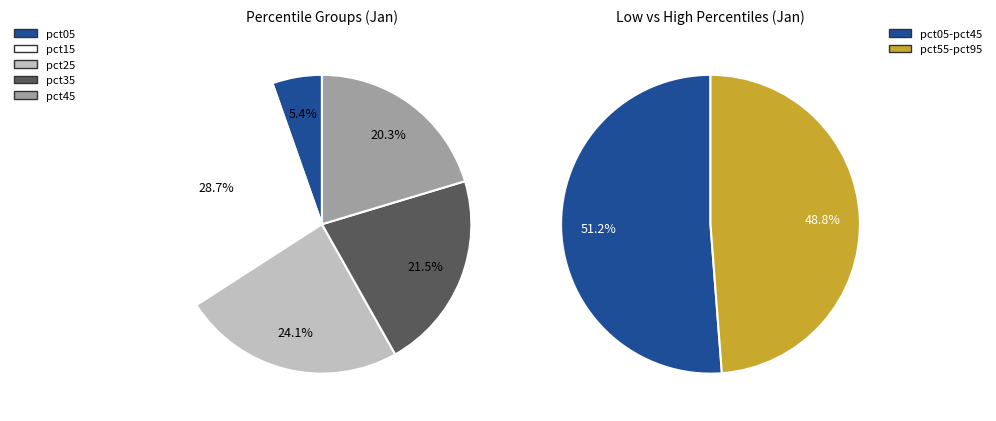

The 4 slice represents 1% of the pie. True or false?

False